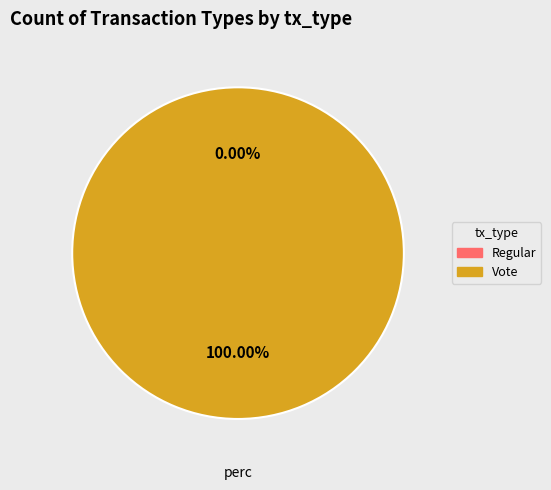

True or false: Regular accounts for 0% of the total.

True